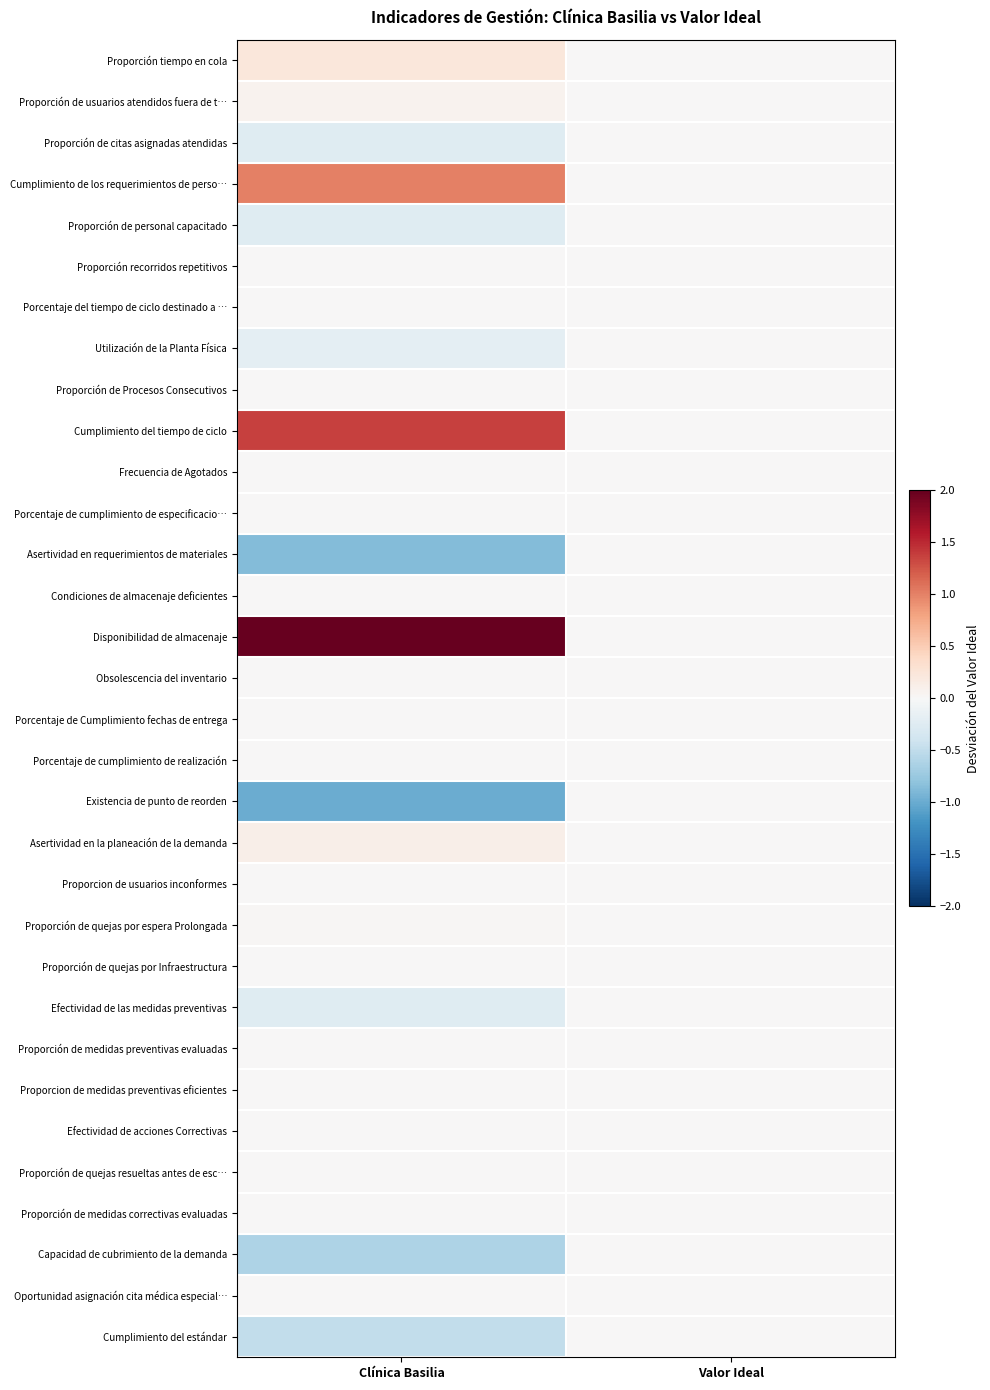

What is the smallest value displayed?

-1.0